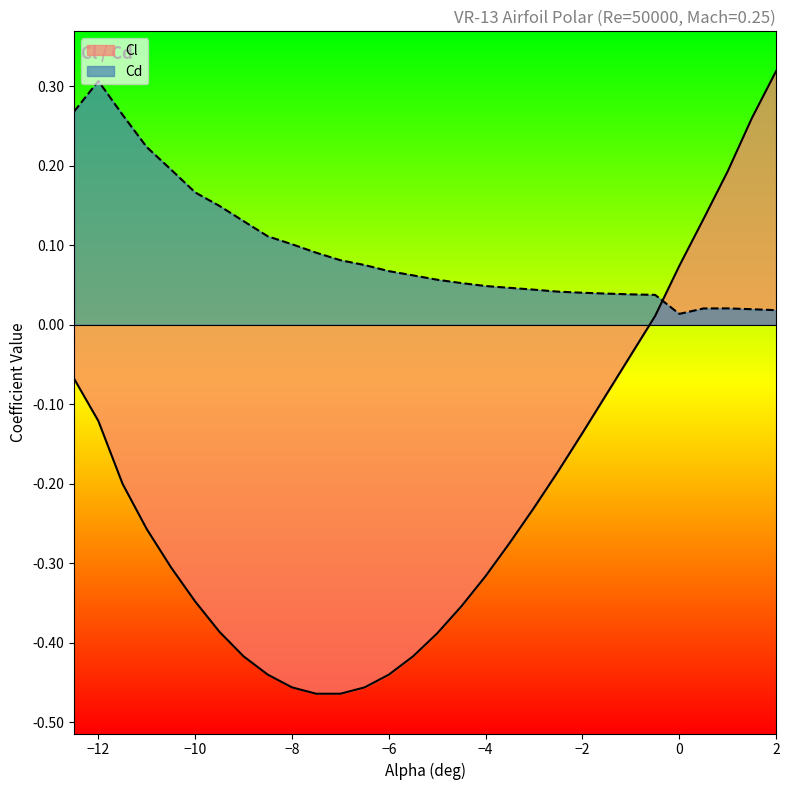

Which category has the highest value in the Cd series?

−12